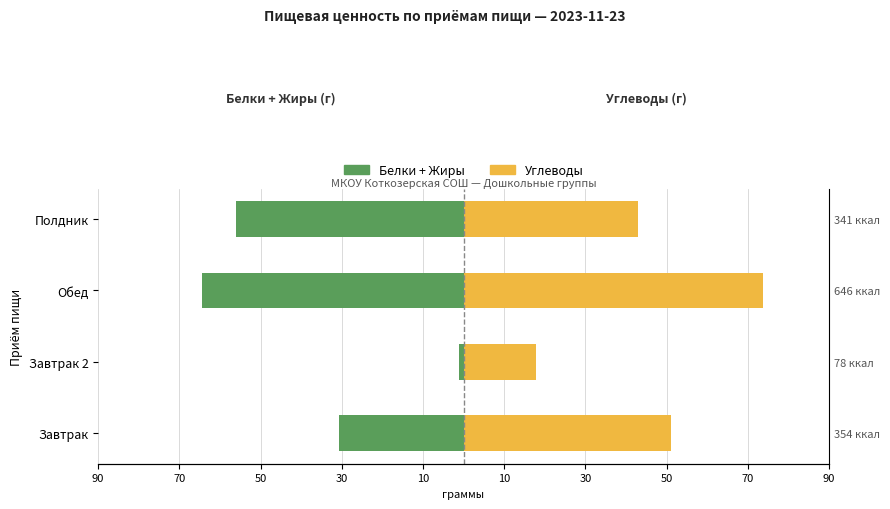

How many data points in Углеводы are less than 51?

2